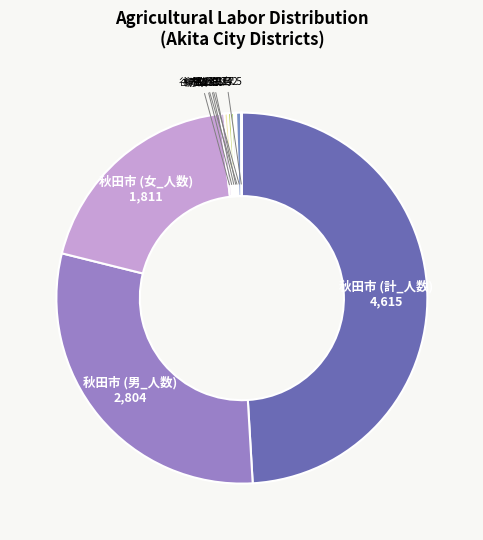

To the nearest percent, what is the average slice percentage?

10%